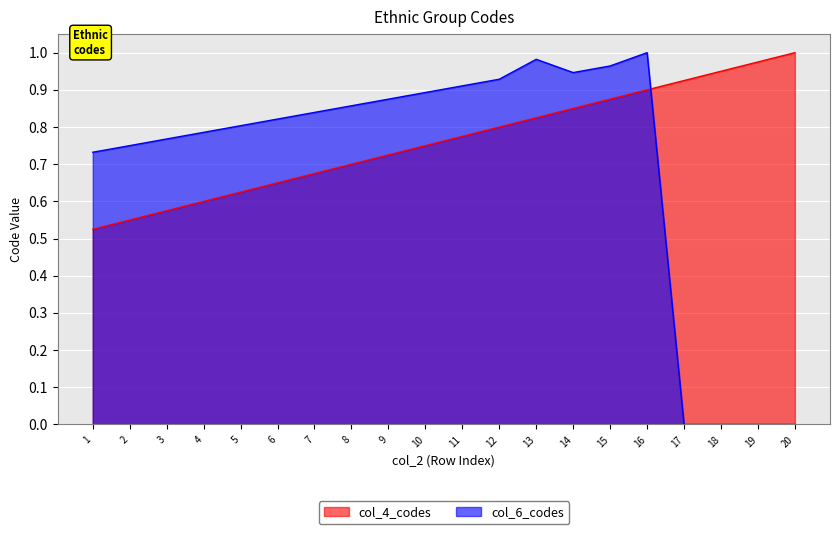

The col_4_codes series shows 0.8 at 12. True or false?

True